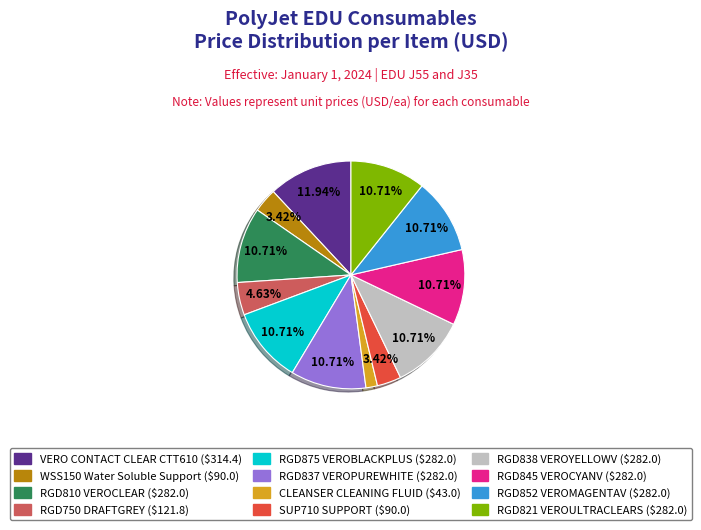

How many slices are in this pie chart?

12